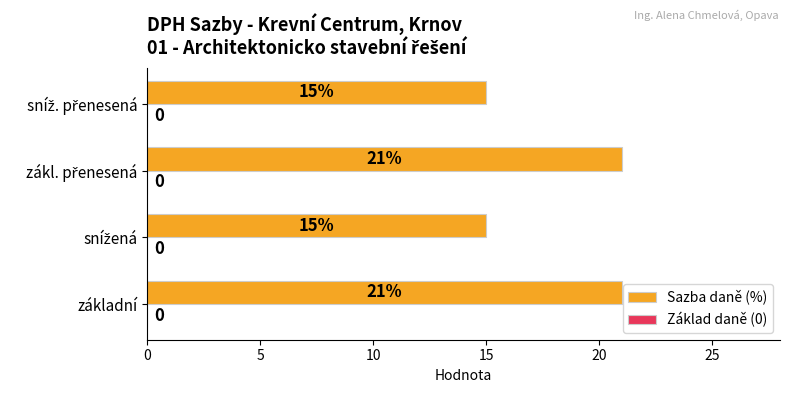

Reading top to bottom, transcribe all the data shown in this chart.

15	21	15	21